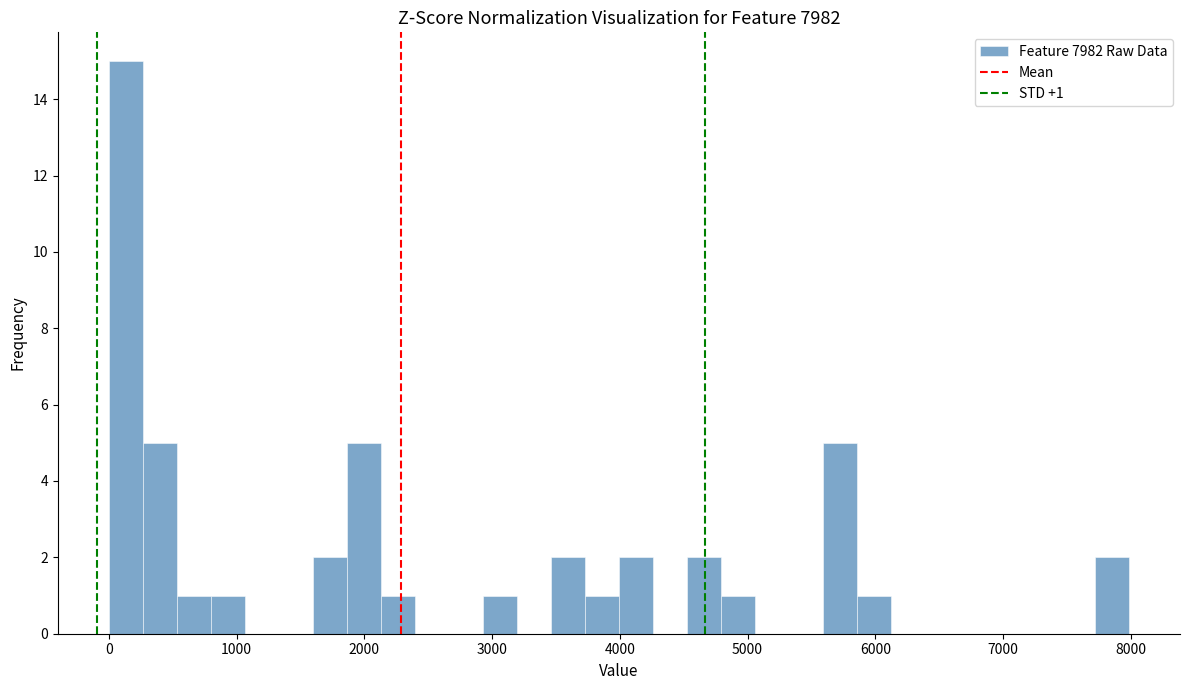

Read against the x-axis, roughly where is the centre of the tallest bar?

100